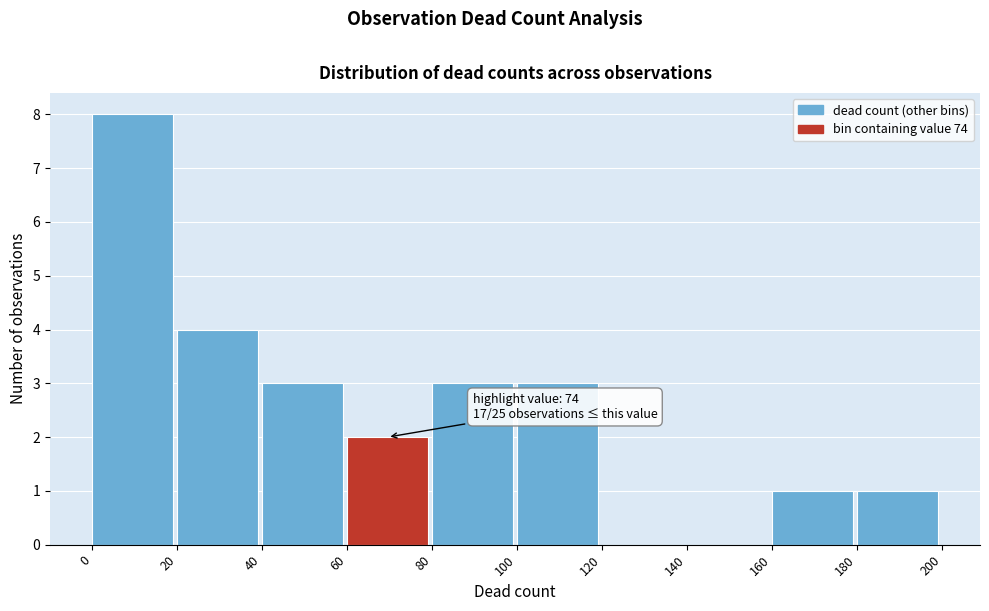

Over which range of the x-axis is the bar tallest?

0 to 20